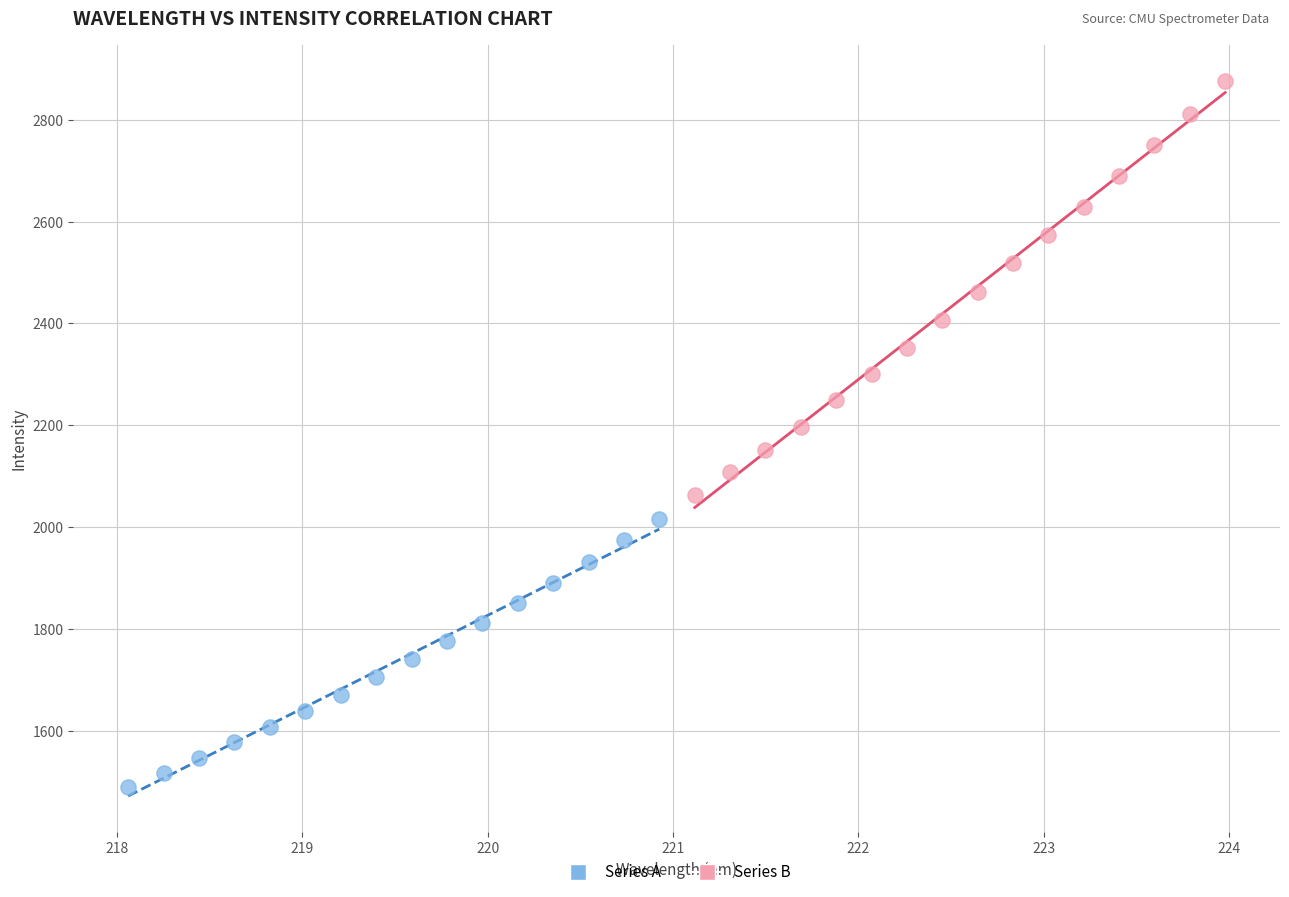

Which series contains the lowest Y value?

Series A